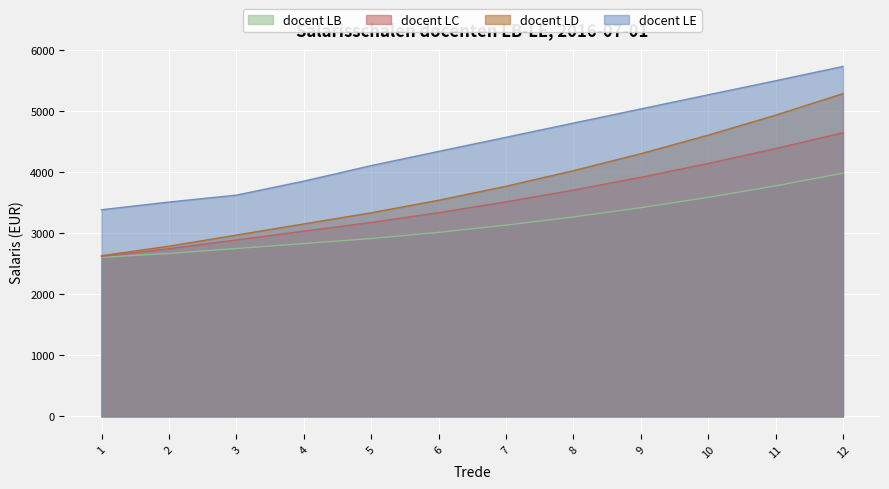

True or false: docent LB has a value of 3010 at 6.

True